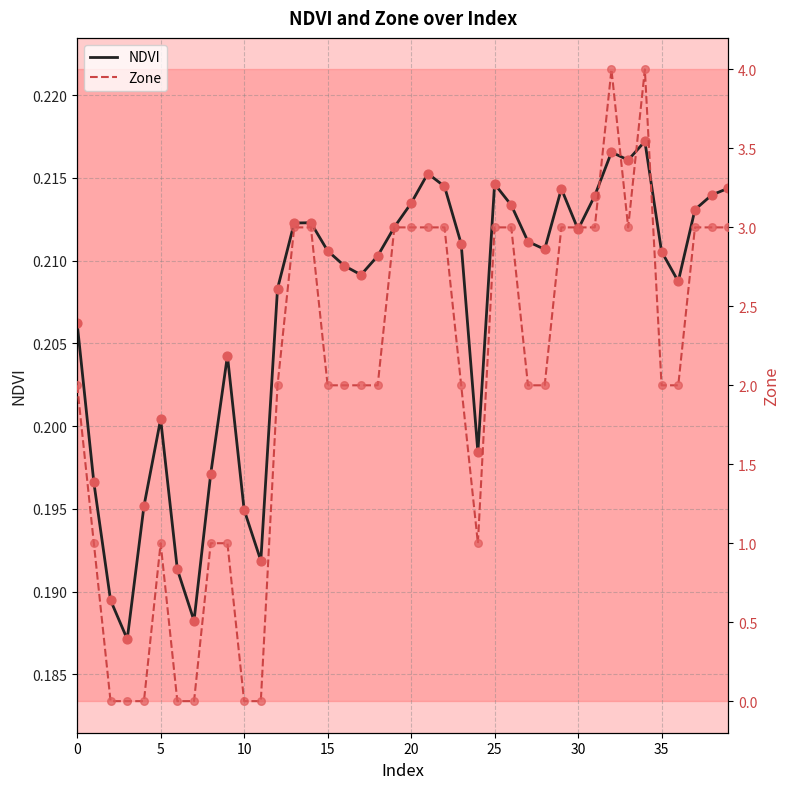

Is it true that NDVI equals 0.3 at 0?

False